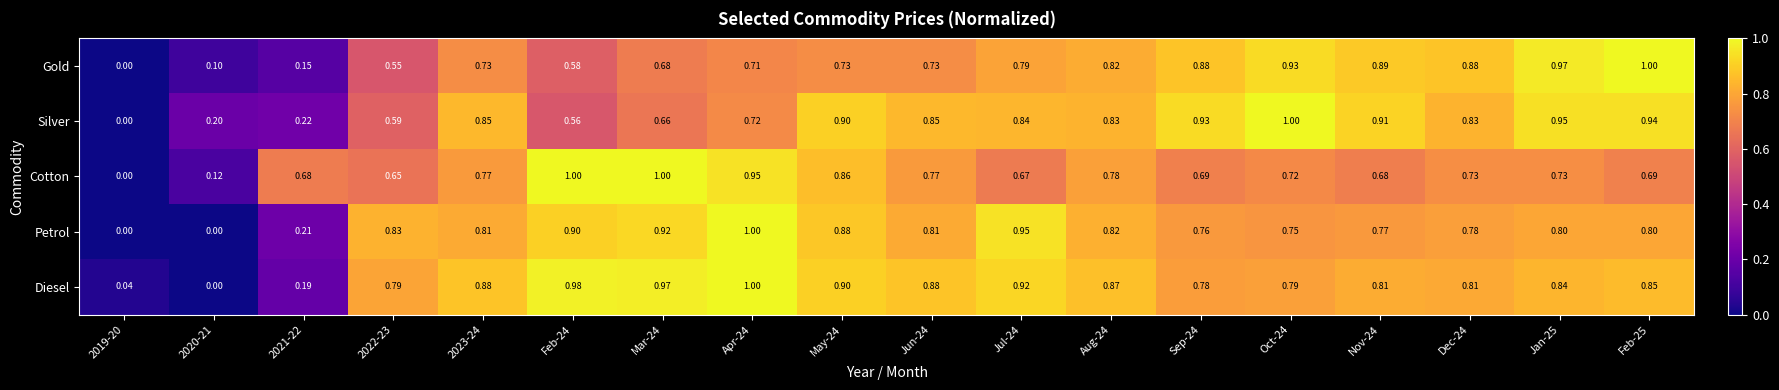

What is the difference between the highest and lowest values at 2022-23?

0.3